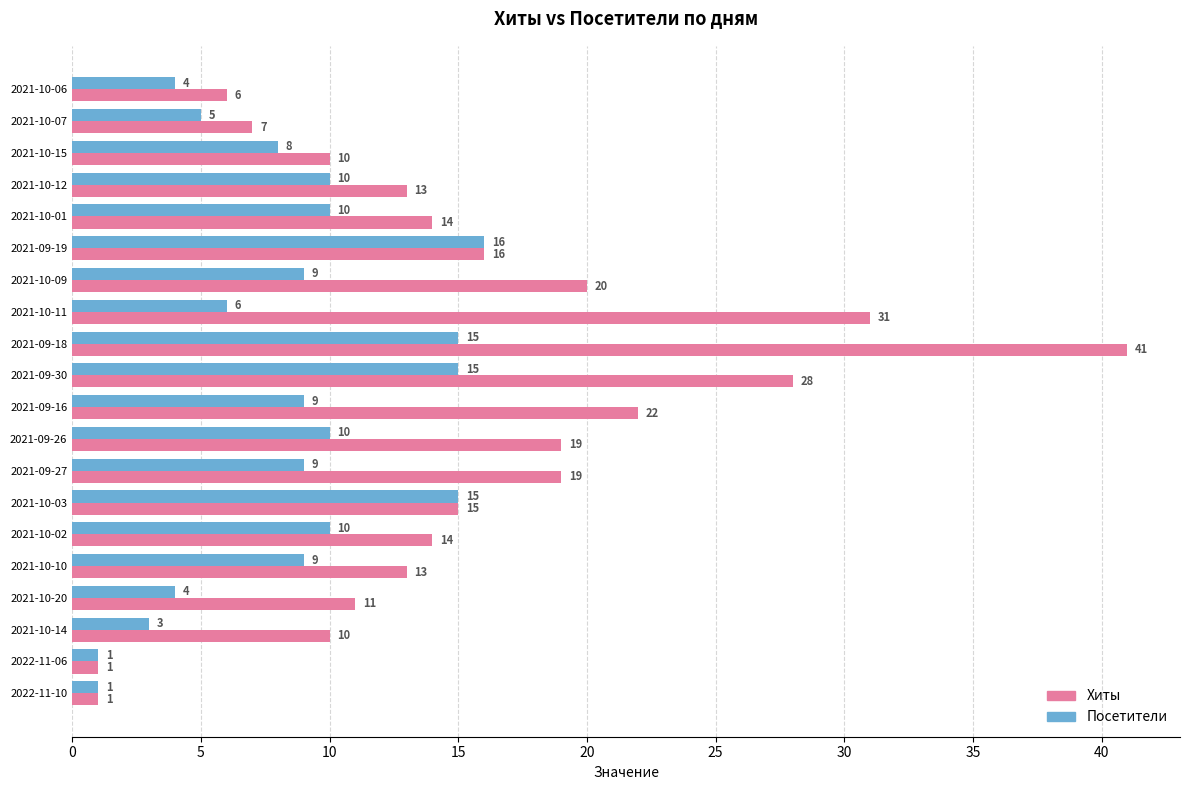

Which series changed the most between 2021-09-30 and 2021-10-07?

Хиты